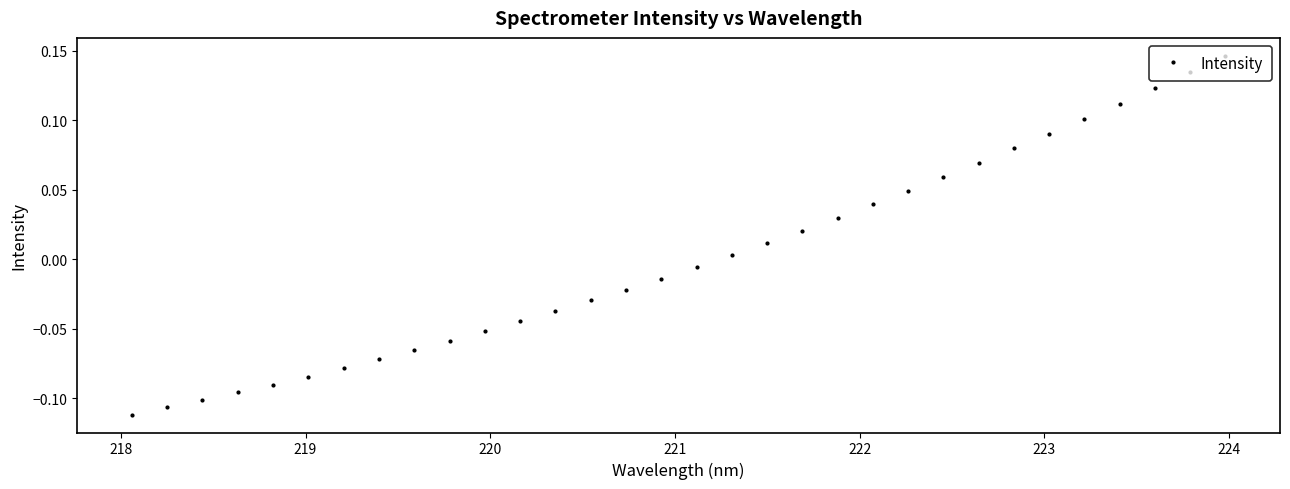

What is the difference between the maximum and minimum values?

0.3